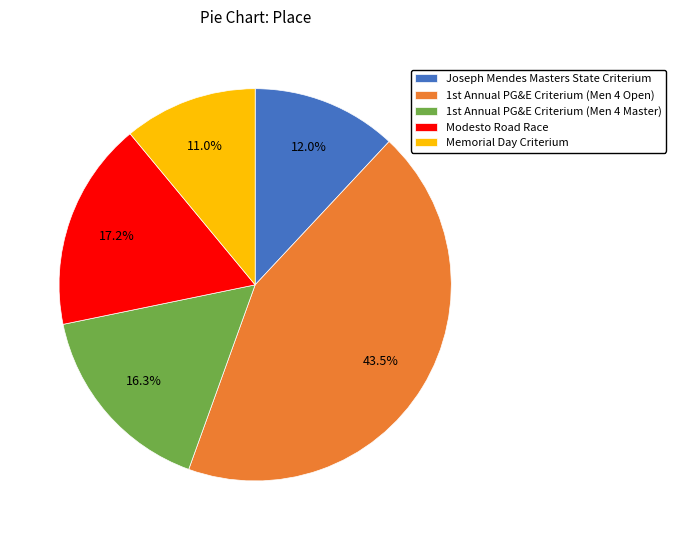

Does Memorial Day Criterium represent more than half of the total?

No